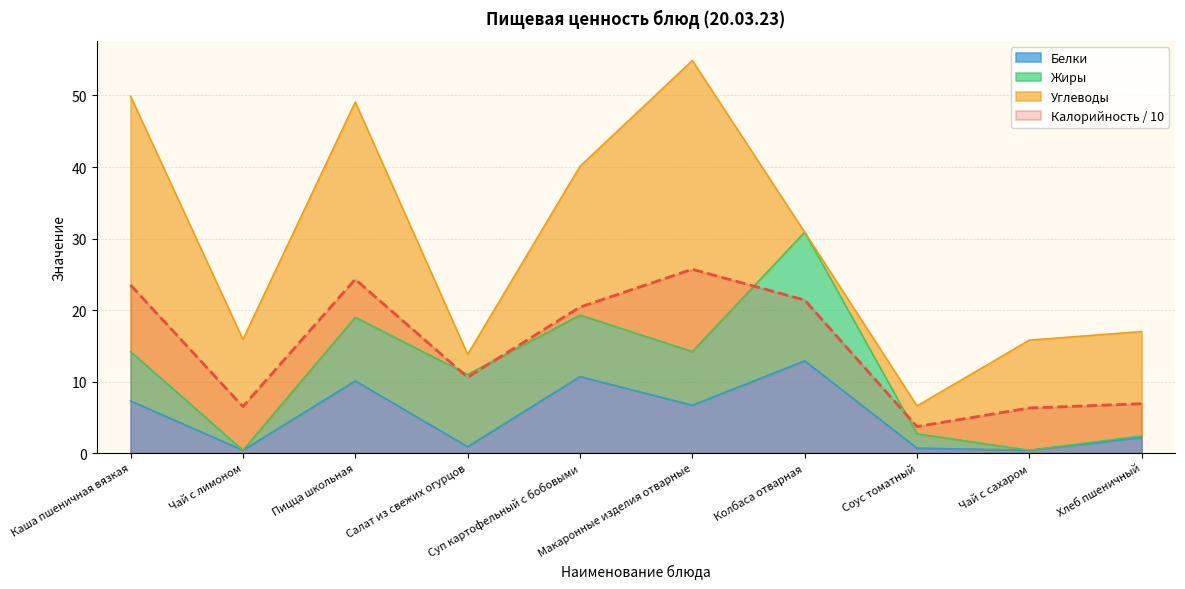

Which label corresponds to the smallest value in the chart?

Чай с лимоном